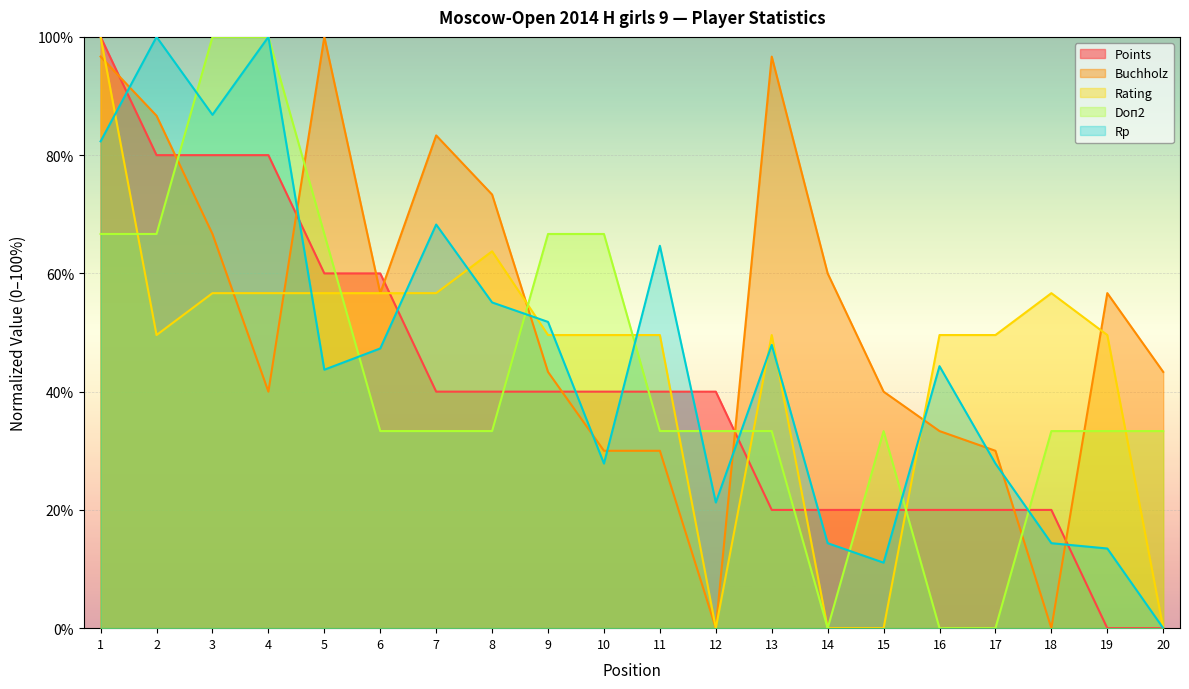

Which series has the largest total across all categories?

Buchholz